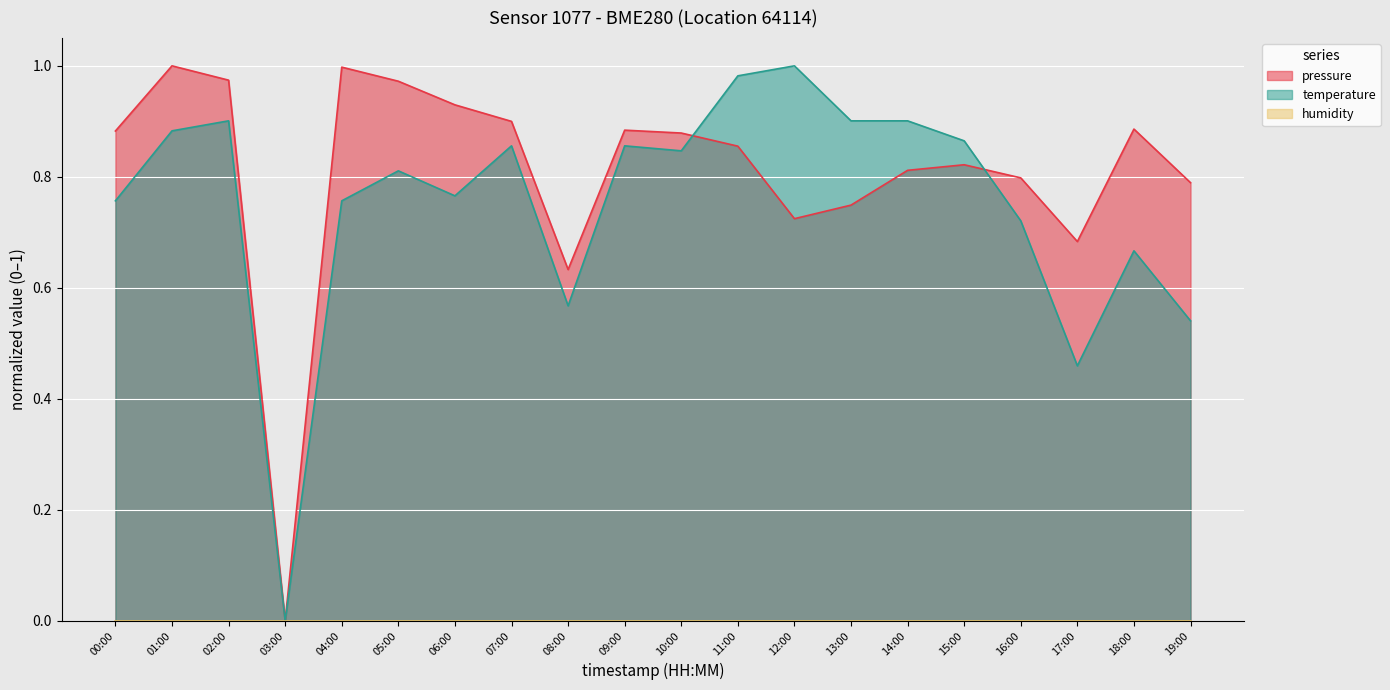

Count the number of categories in the chart.

20